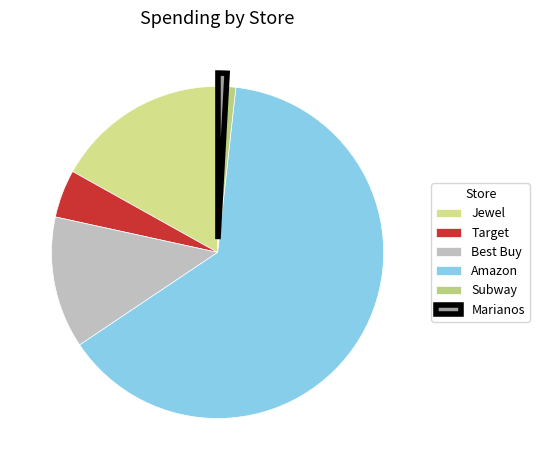

Between Target and Subway, which is larger?

Target